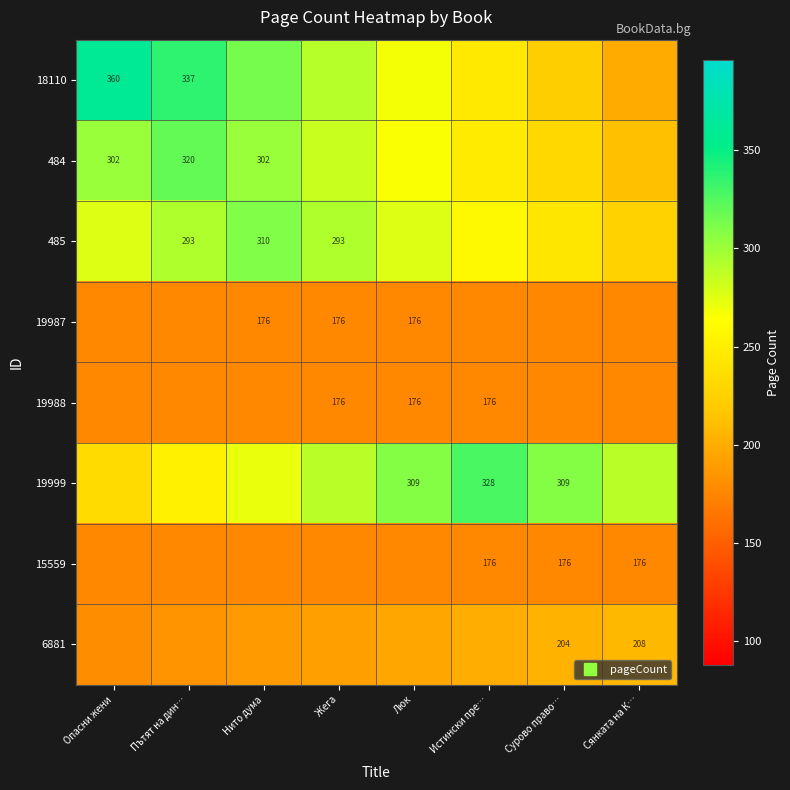

What is the difference between the maximum and second lowest values in the 484 series?

90.0